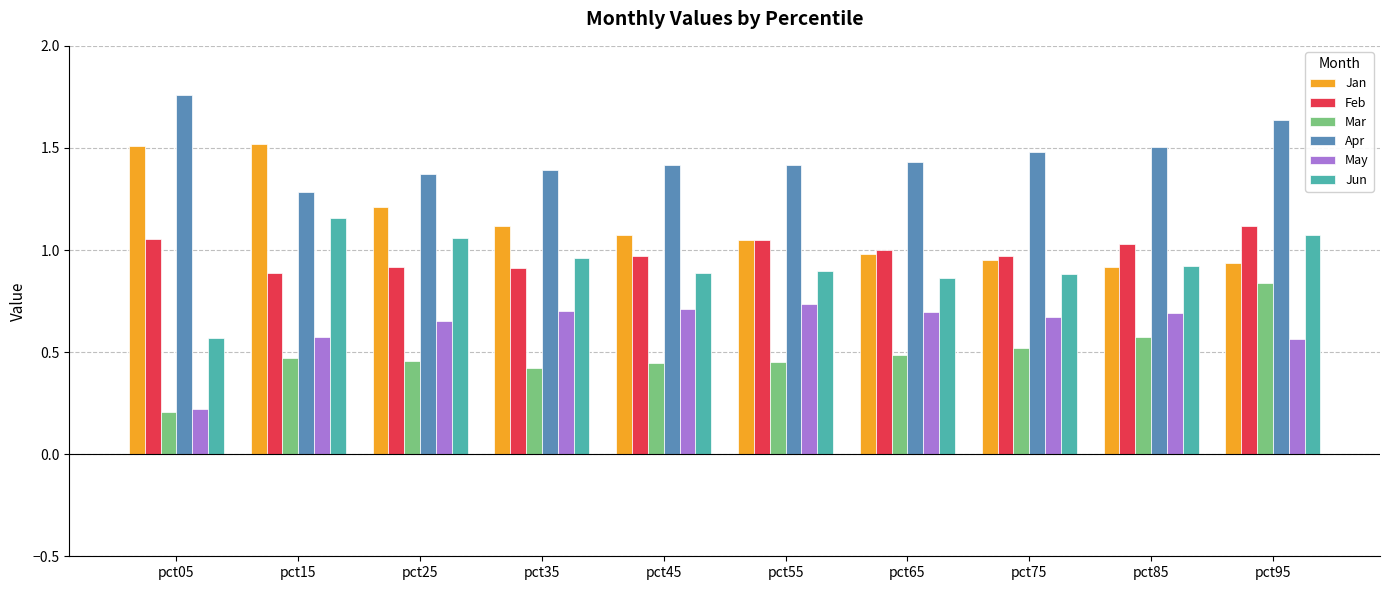

The value of Jun at pct75 is 0.9. True or false?

True